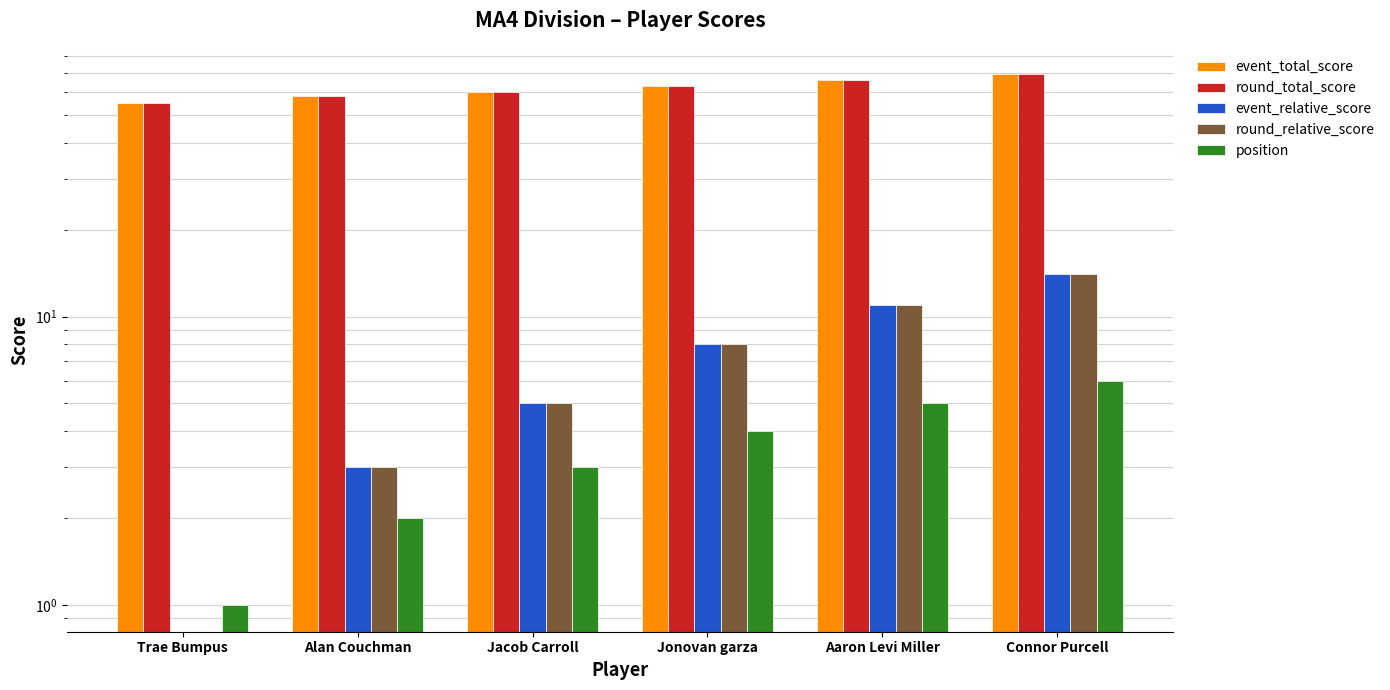

List the series in order of their peak value, highest first.

event_total_score, round_total_score, event_relative_score, round_relative_score, position